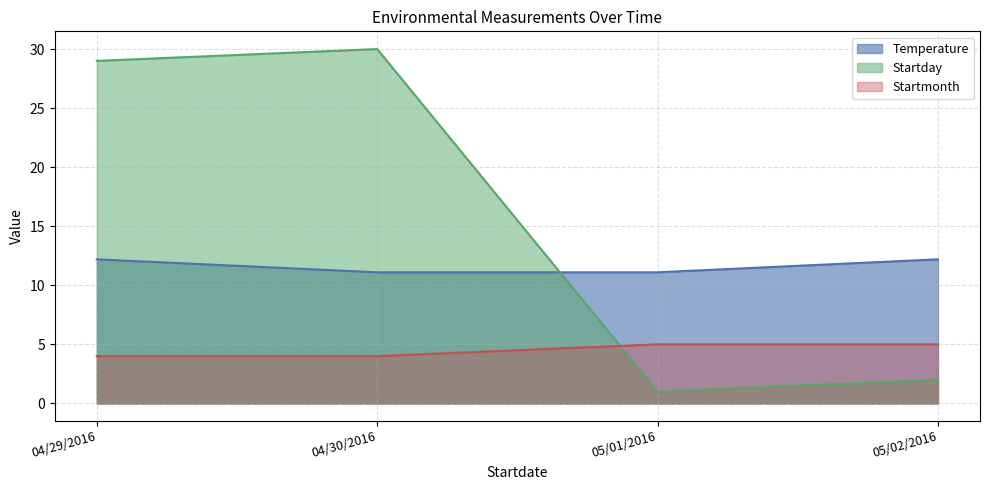

At how many categories does at least one series exceed 28?

2